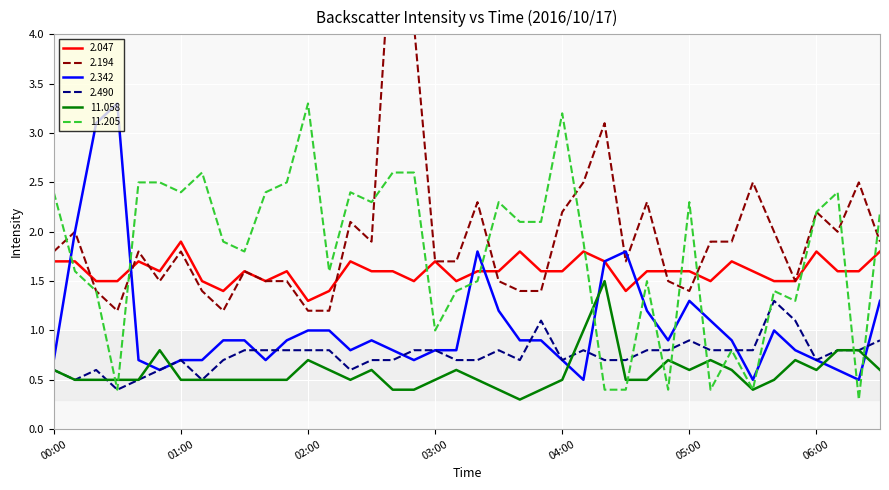

Which series ends up on top after the final intersection of 2.490 and 11.058?

2.490